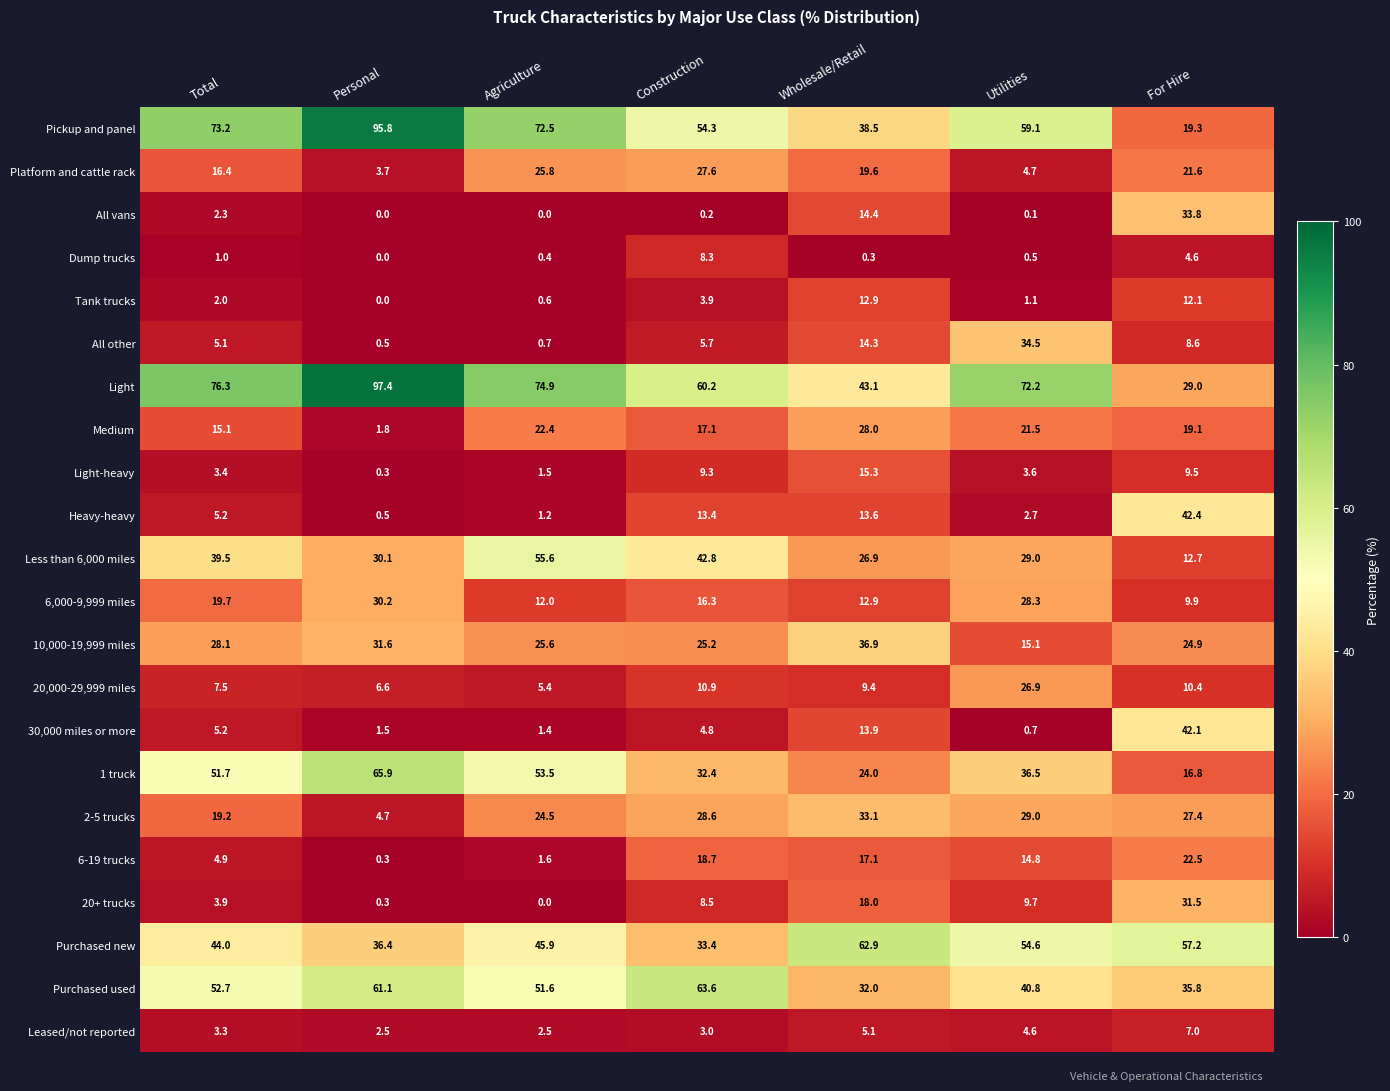

Which series has the largest total across all categories?

Light